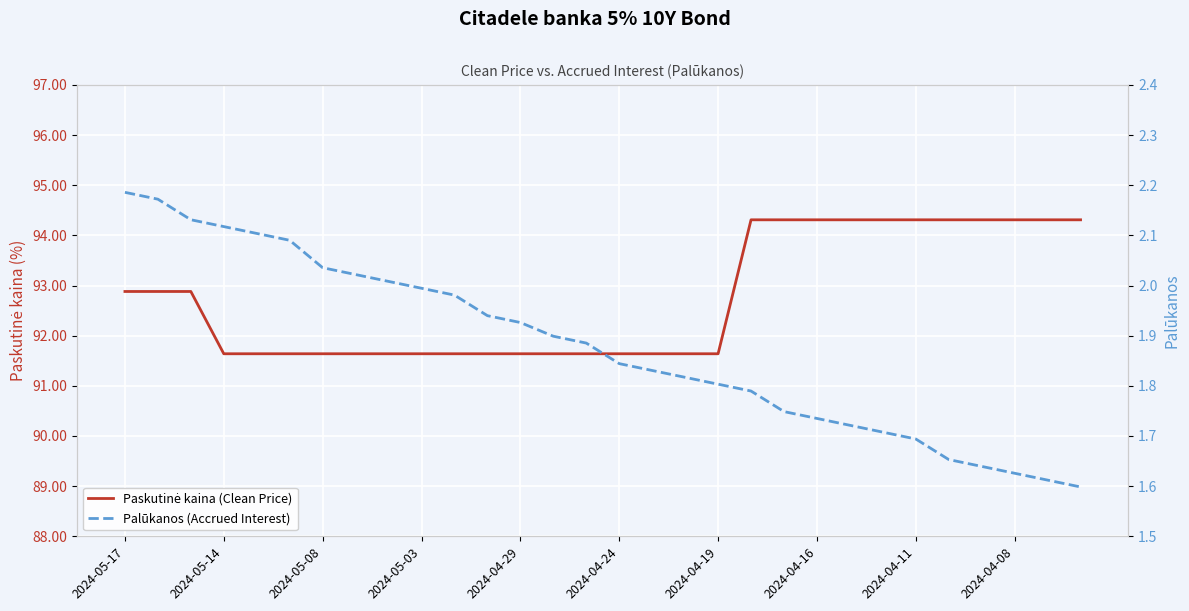

The value of Palūkanos (Accrued Interest) at 26 is 0.6. True or false?

False